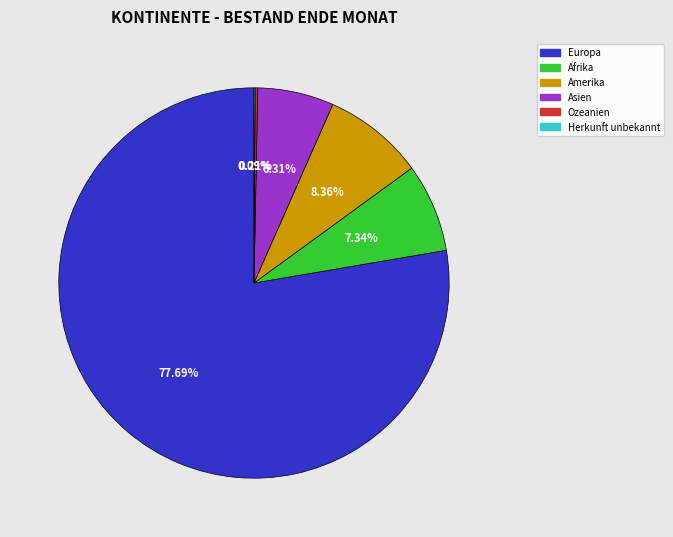

Is there a majority slice in this chart?

Yes